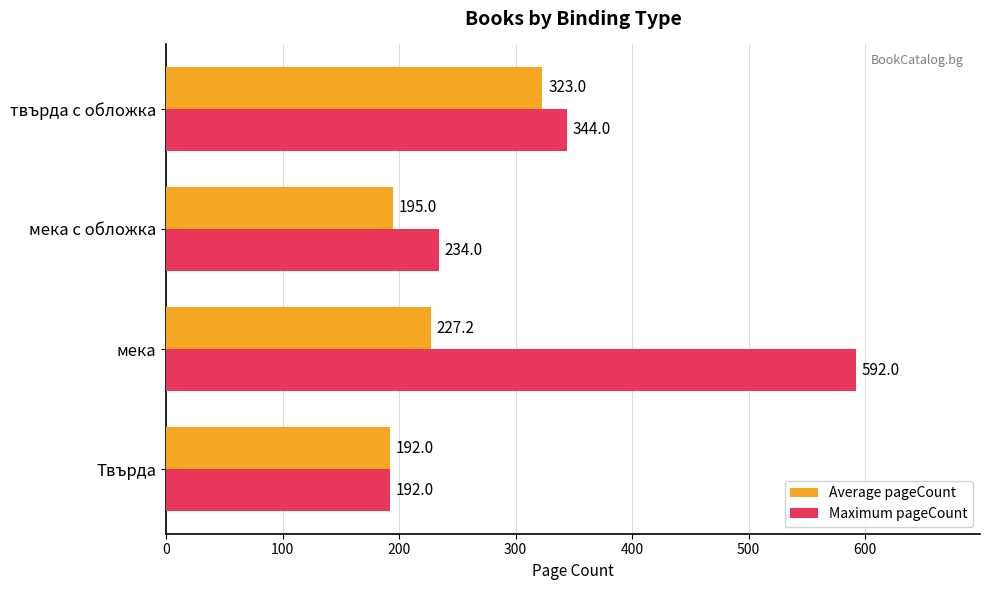

How many values in the Maximum pageCount series are below 344?

2